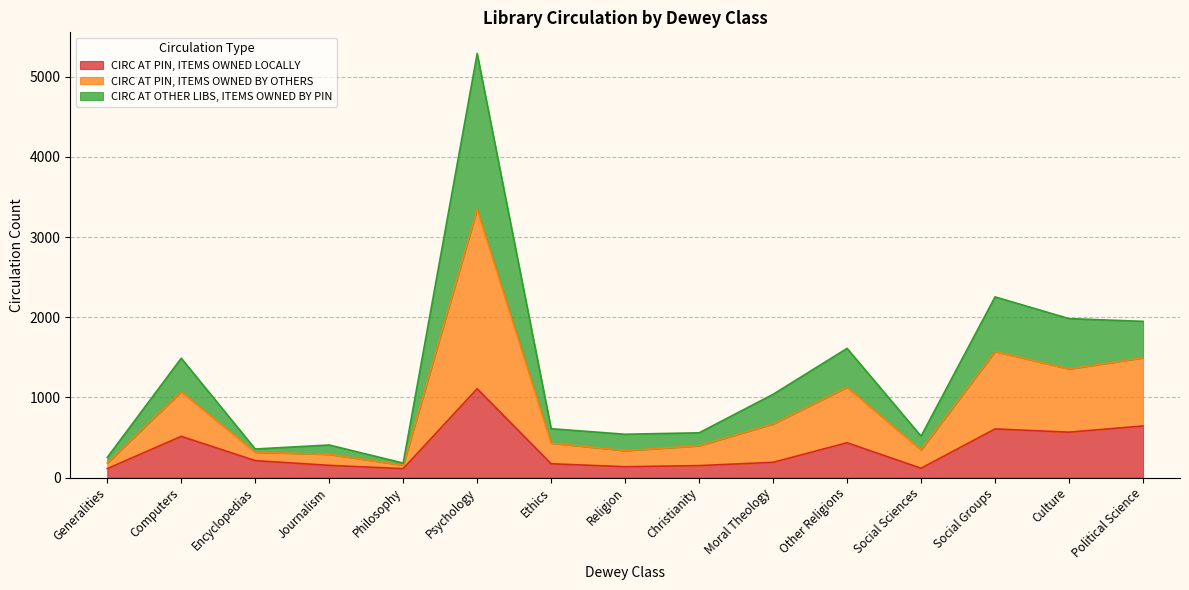

Is the value of CIRC AT PIN, ITEMS OWNED LOCALLY at Culture greater than the value of CIRC AT PIN, ITEMS OWNED BY OTHERS at Other Religions?

No